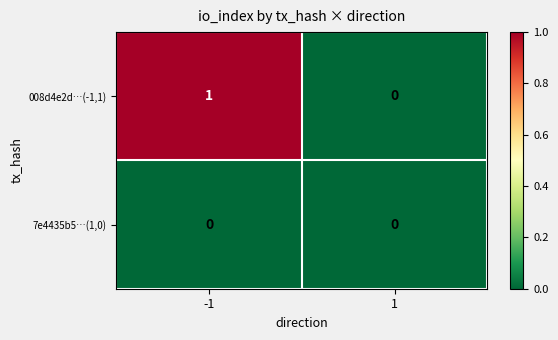

Reading left to right, what are all the values shown in this chart?

008d4e2d…(-1,1): 1	0
7e4435b5…(1,0): 0	0